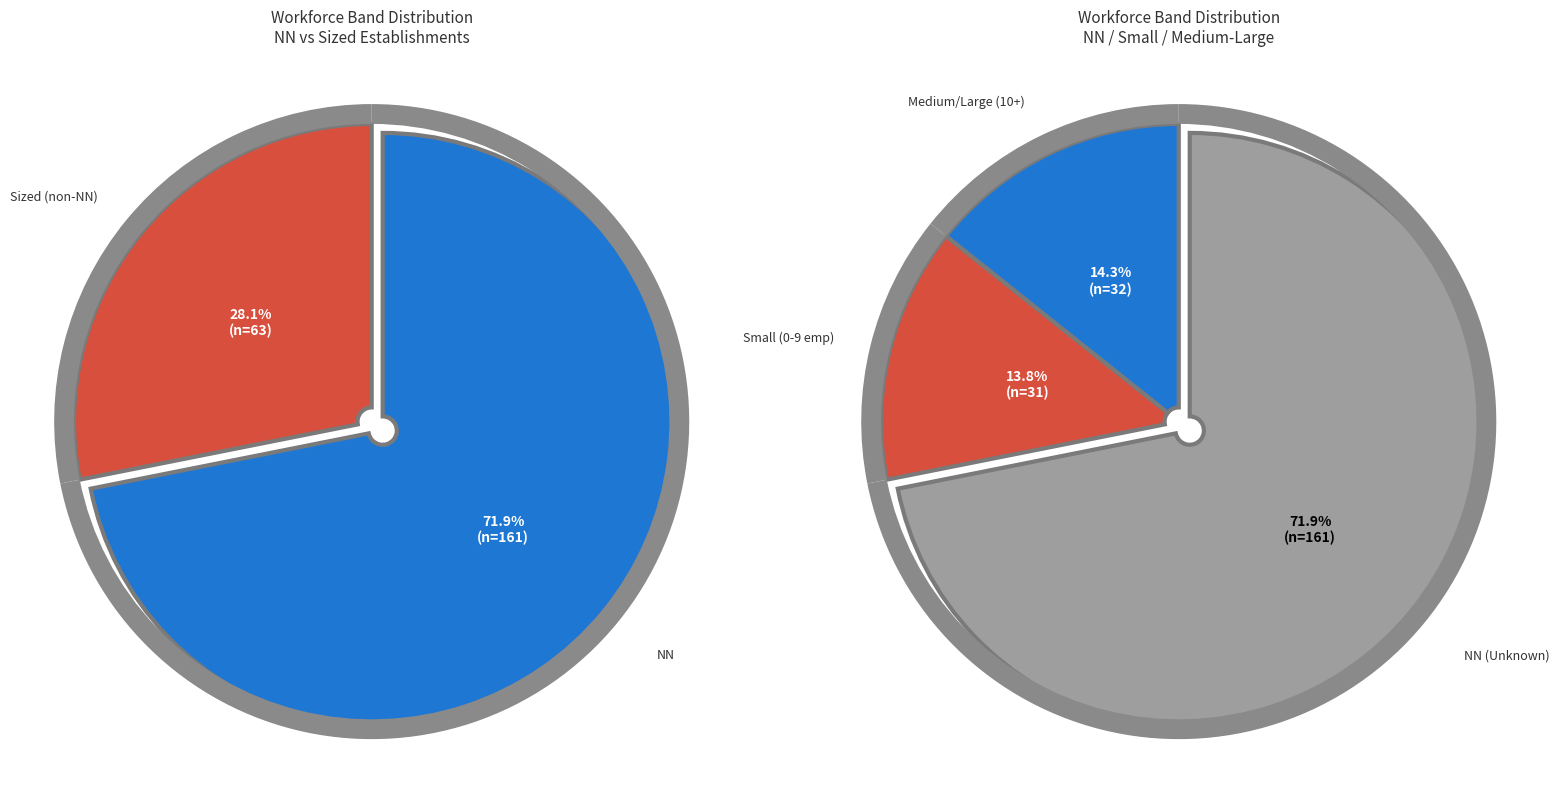

Between 12 and 32, which is larger?

12